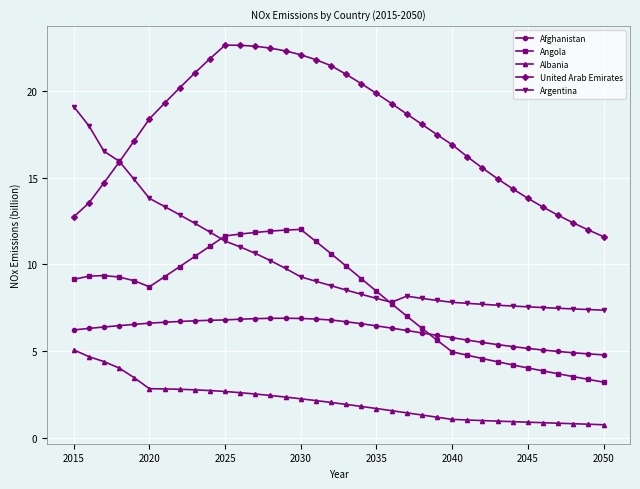

What is the minimum value shown in the chart?

0.8